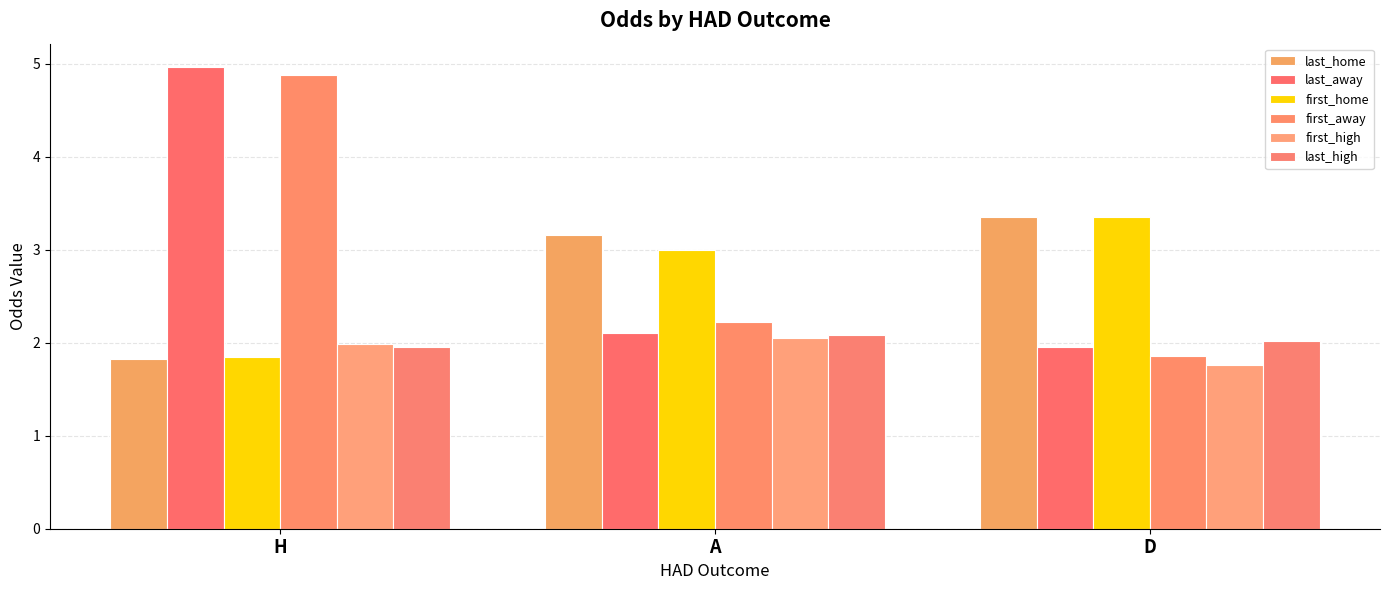

How many series are shown in this chart?

6